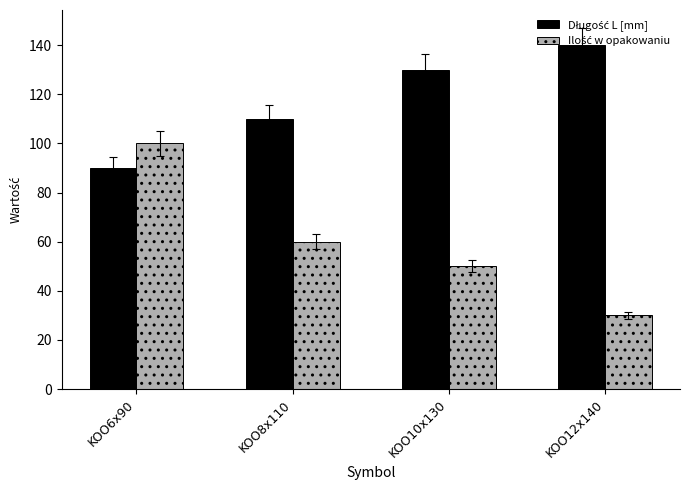

Which category has the highest value across all series?

KOO12x140